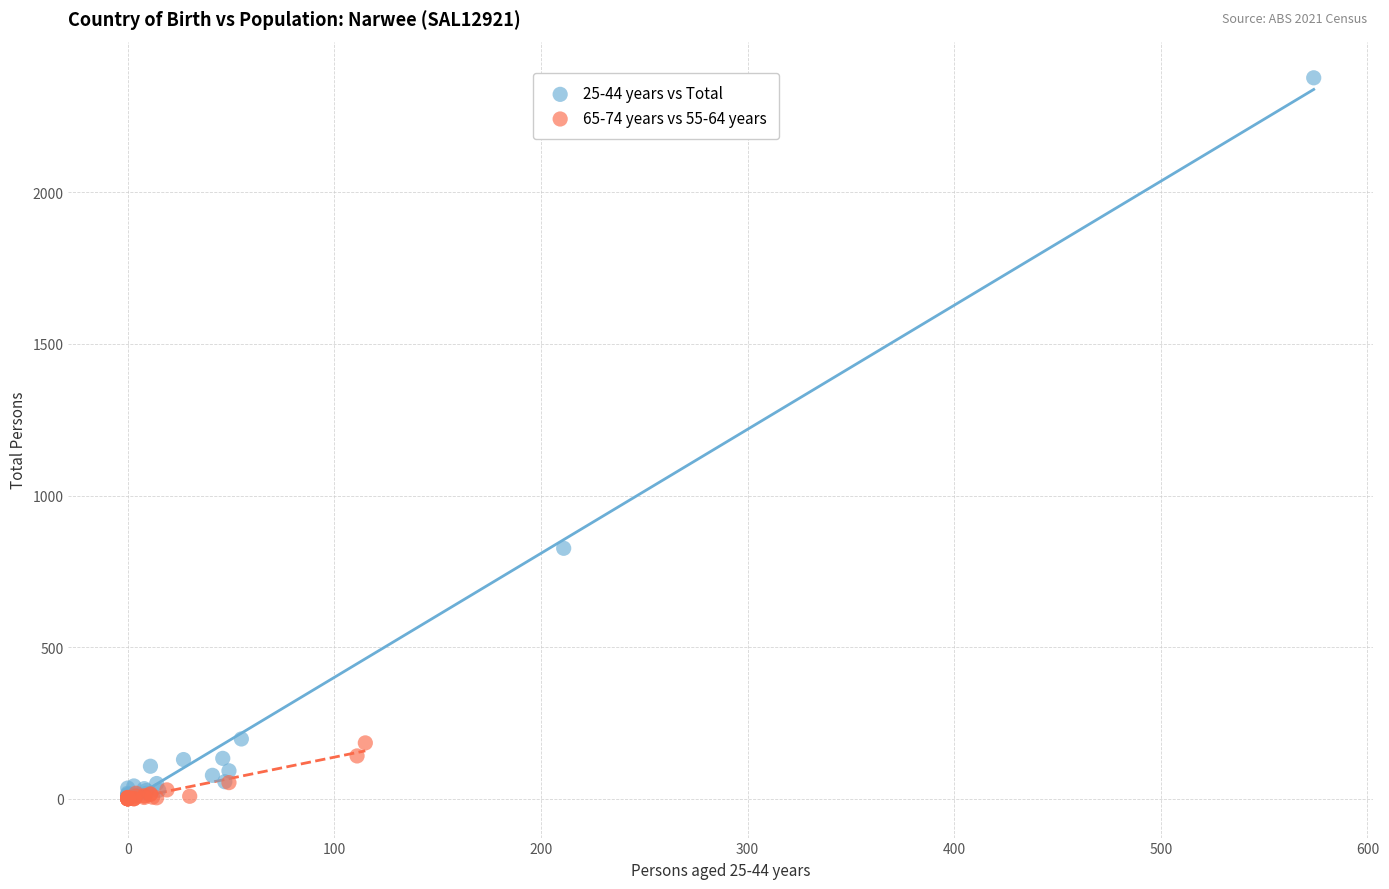

Which series reaches the maximum Y coordinate?

25-44 years vs Total